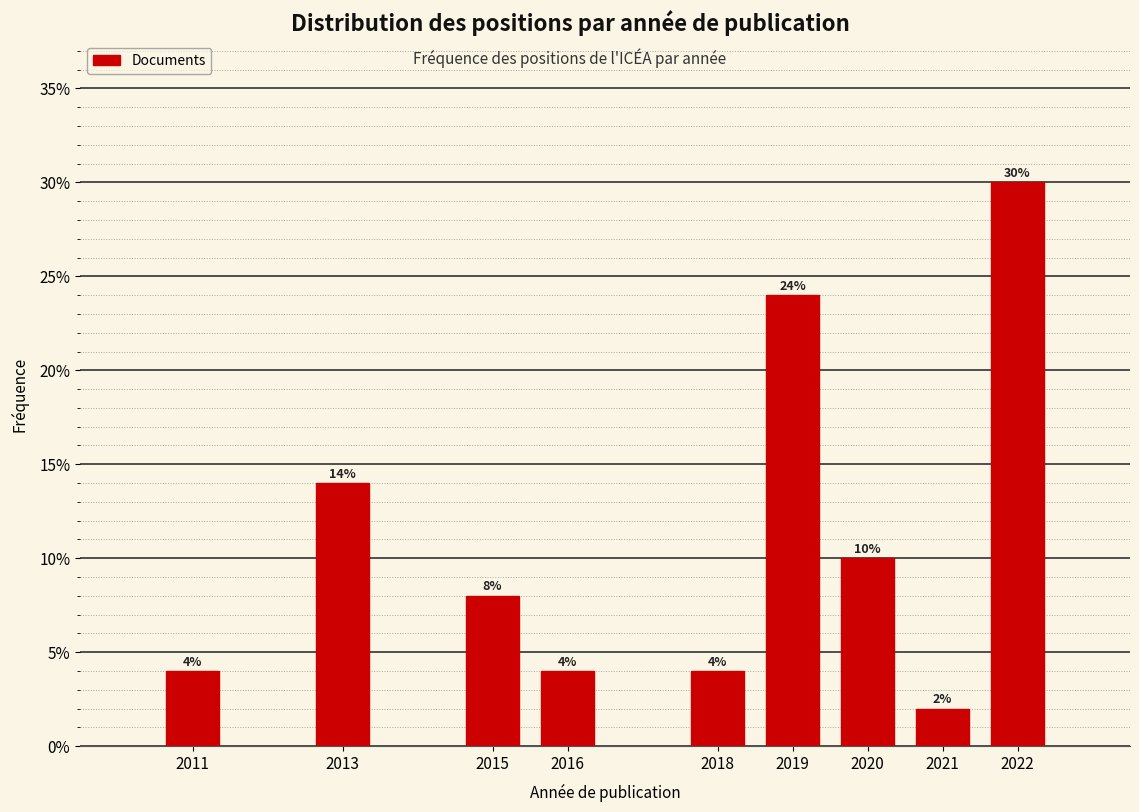

Reading left to right, extract all data points from this chart.

2011=4.0	2013=14.0	2015=8.0	2016=4.0	2018=4.0	2019=24.0	2020=10.0	2021=2.0	2022=30.0